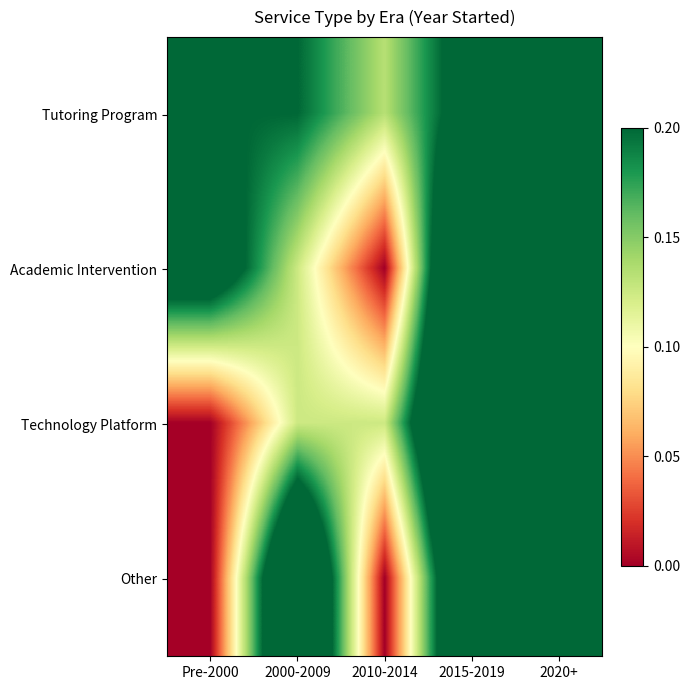

Reading left to right, what are all the values shown in this chart?

Tutoring Program: Pre-2000=0.2	2000-2009=0.2	2010-2014=0.1	2015-2019=0.2	2020+=0.2
Academic Intervention: Pre-2000=0.2	2000-2009=0.1	2010-2014=0.0	2015-2019=0.4	2020+=0.2
Technology Platform: Pre-2000=0.0	2000-2009=0.1	2010-2014=0.1	2015-2019=0.4	2020+=0.4
Other: Pre-2000=0.0	2000-2009=0.3	2010-2014=0.0	2015-2019=0.3	2020+=0.3